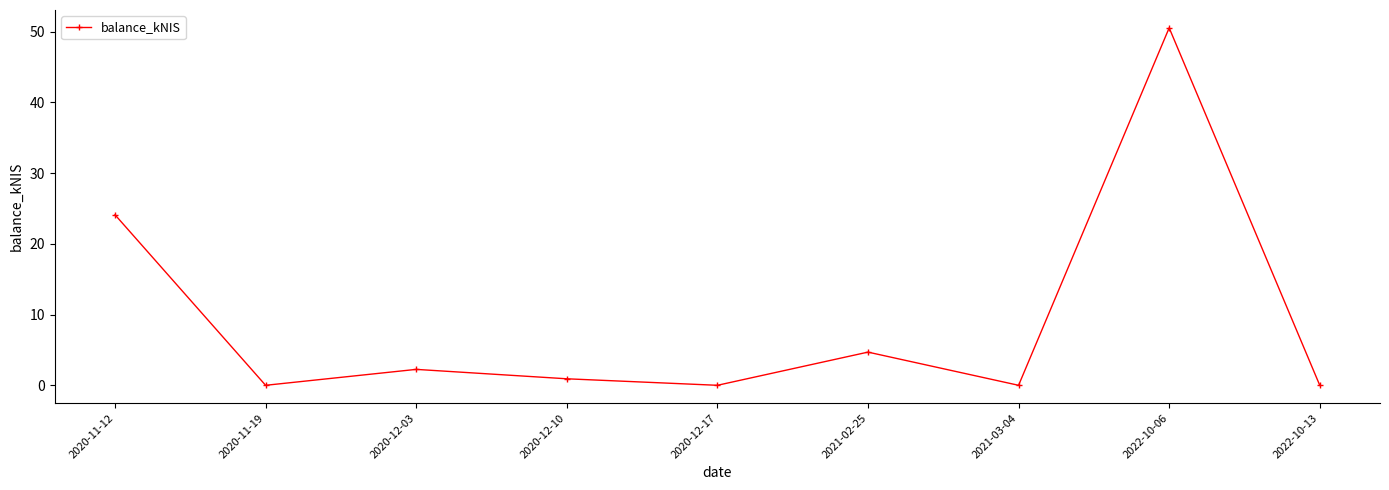

What is the sum of all values?

82.5